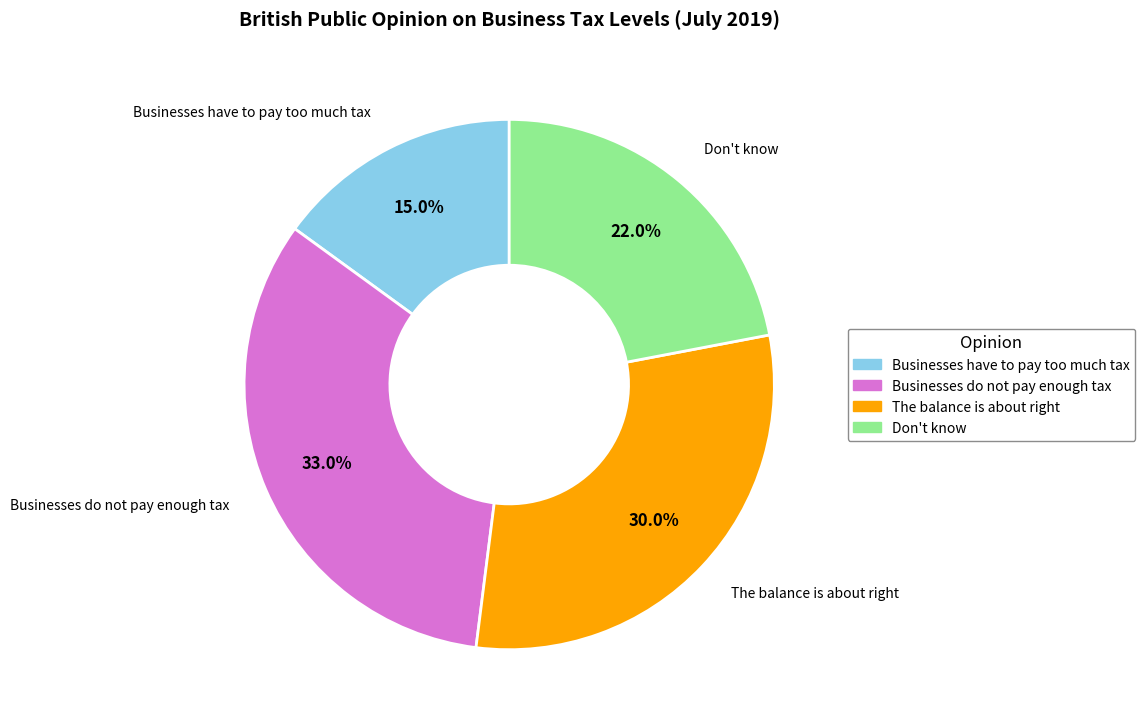

How many slices are in this pie chart?

4